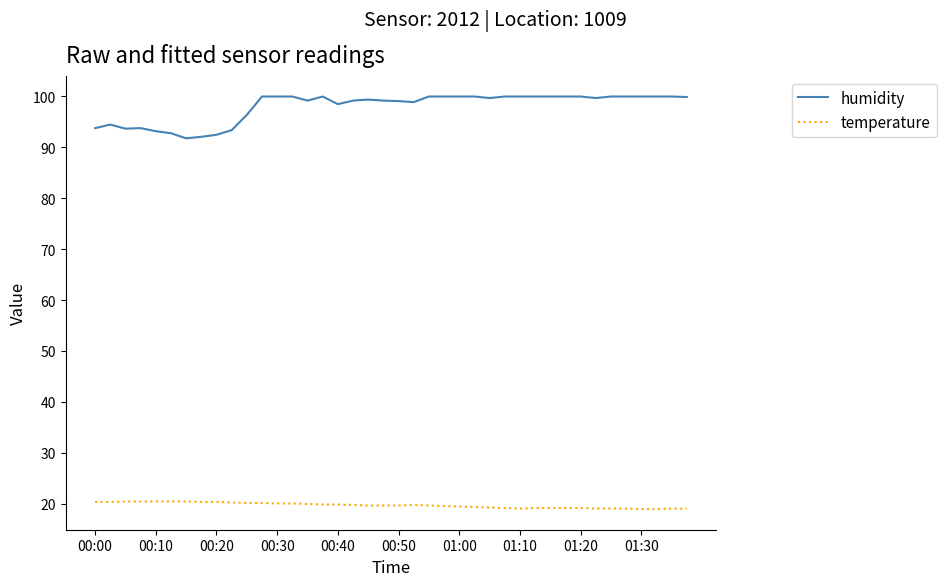

True or false: humidity and temperature intersect in this chart.

False